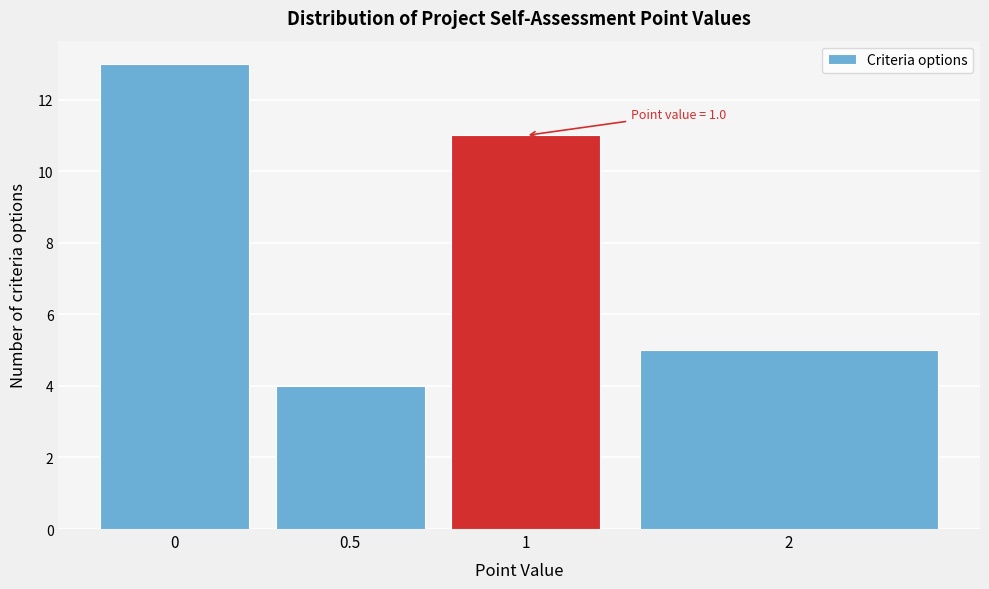

Reading right to left, list all the values displayed in this chart.

2=5	1=11	0.5=4	0=13